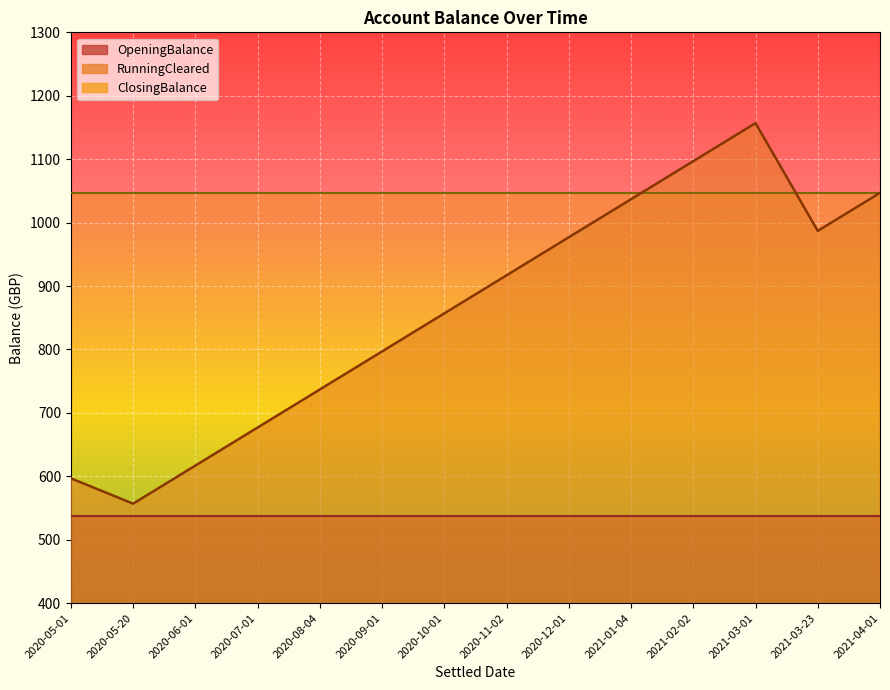

The value of RunningCleared at 2021-03-23 is 207.7. True or false?

False